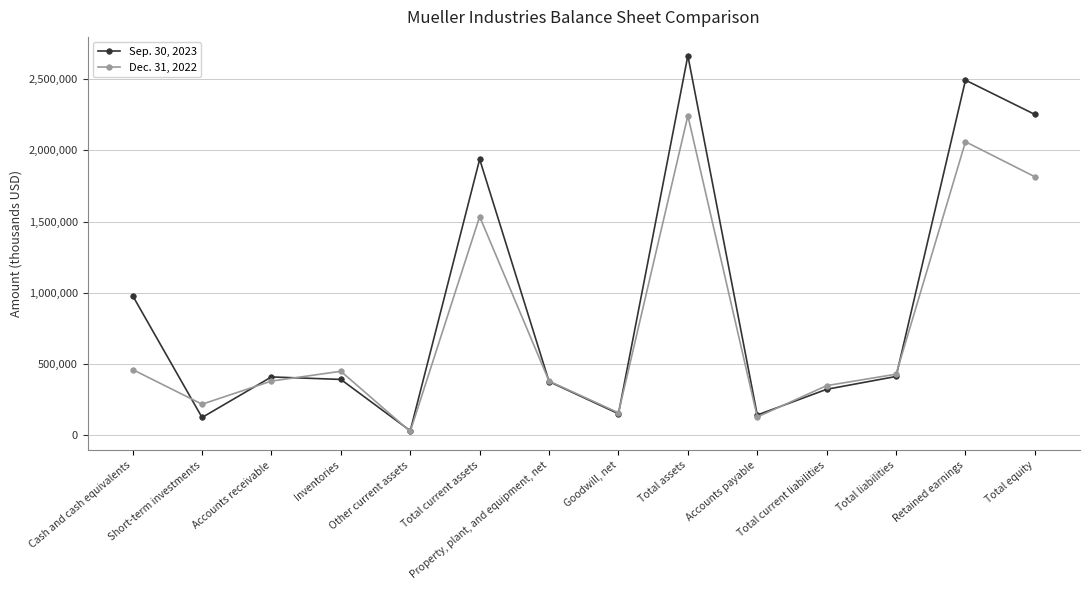

Does the chart have visible grid lines?

Yes